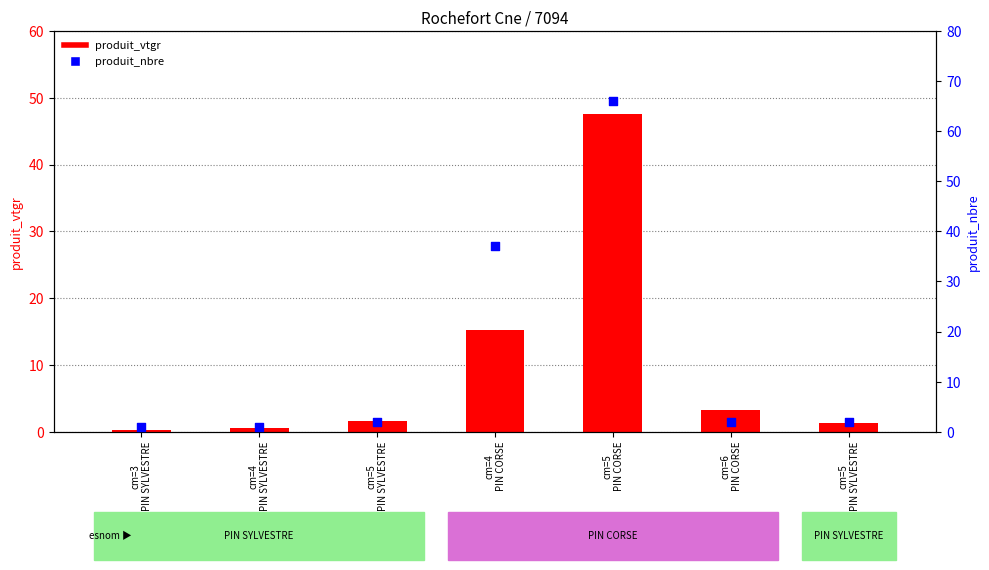

Which series has the largest total across all categories?

produit_nbre